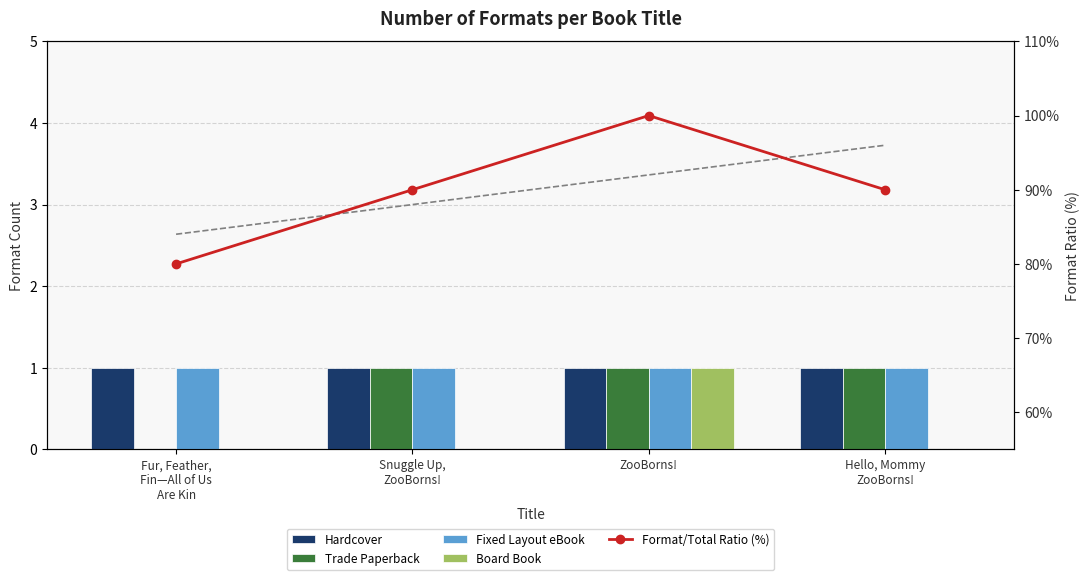

What is the maximum value shown in the chart?

100